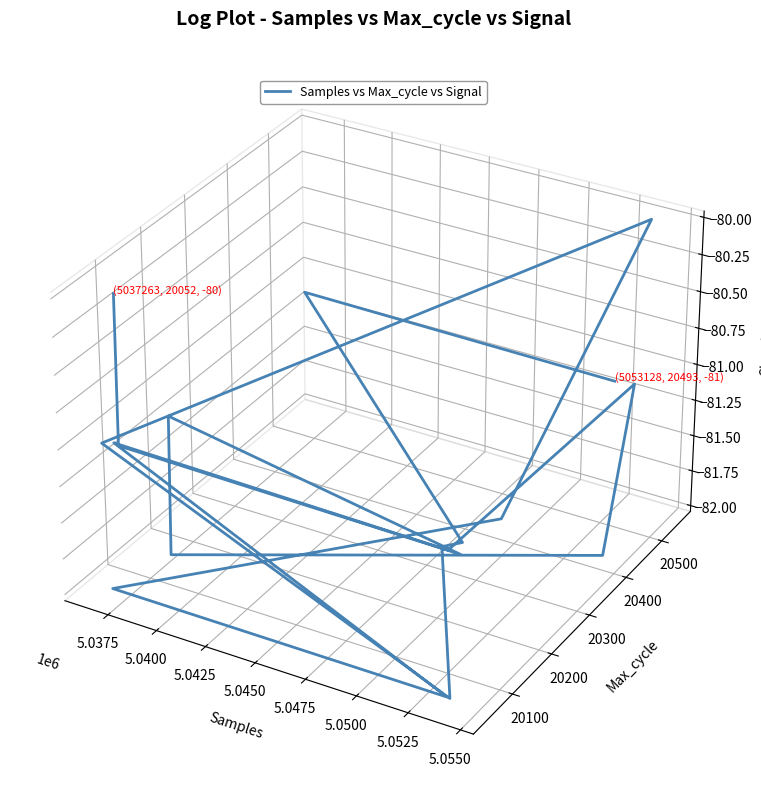

The value at 17 is -0.1. True or false?

False